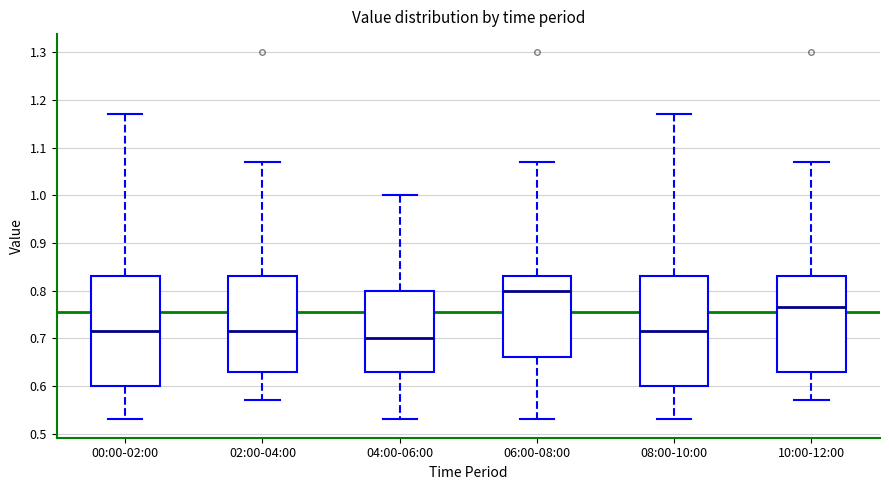

Reading left to right, transcribe this box plot: for each box, give where its median line is, the range the box spans, and where its two whiskers end, as read against the y-axis. The values are not printed on the chart, so give them approximately, as read against the axis.

00:00-02:00: median 0.72, box 0.60 to 0.83, whiskers 0.53 to 1.17
02:00-04:00: median 0.72, box 0.63 to 0.83, whiskers 0.57 to 1.07
04:00-06:00: median 0.70, box 0.63 to 0.80, whiskers 0.53 to 1.00
06:00-08:00: median 0.80, box 0.66 to 0.83, whiskers 0.53 to 1.07
08:00-10:00: median 0.72, box 0.60 to 0.83, whiskers 0.53 to 1.17
10:00-12:00: median 0.77, box 0.63 to 0.83, whiskers 0.57 to 1.07